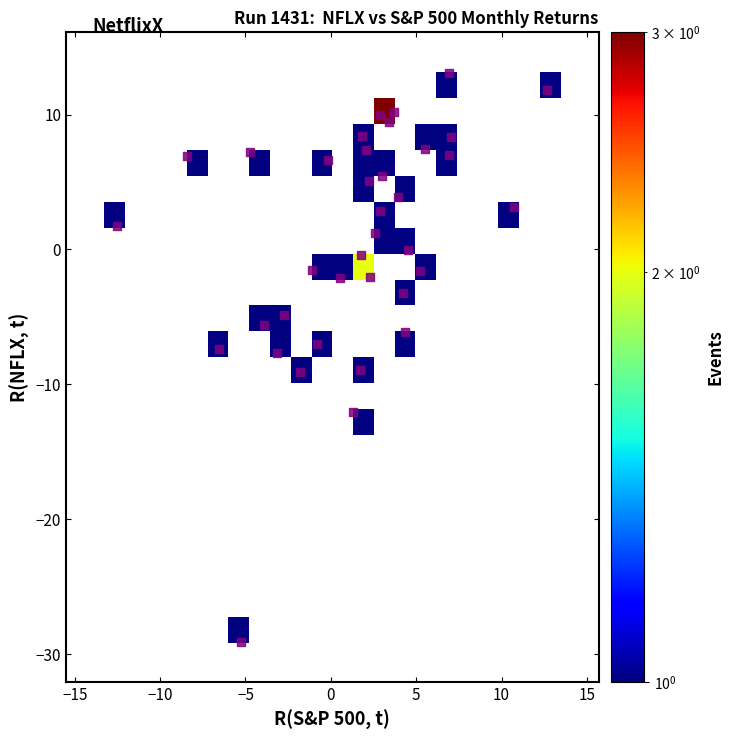

What is the range of X values (max minus min)?

25.2